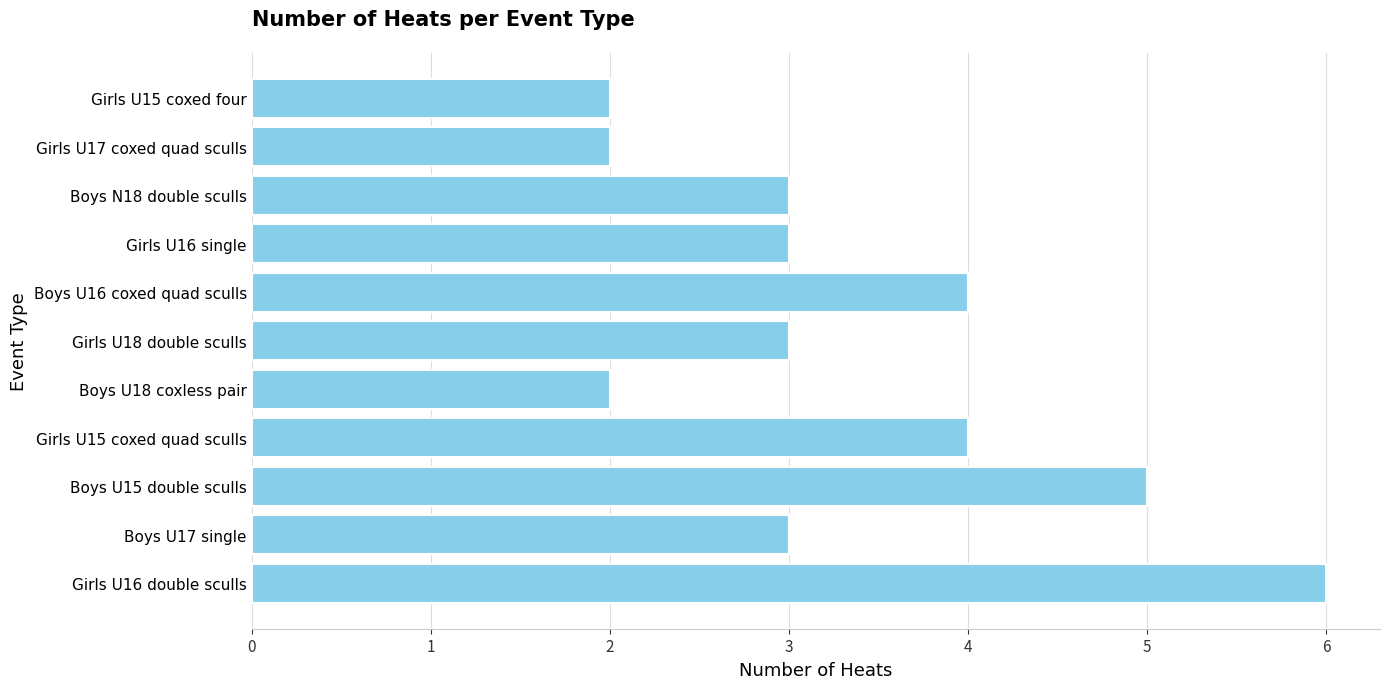

Reading top to bottom, transcribe all the data shown in this chart.

Girls U15 coxed four=2	Girls U17 coxed quad sculls=2	Boys N18 double sculls=3	Girls U16 single=3	Boys U16 coxed quad sculls=4	Girls U18 double sculls=3	Boys U18 coxless pair=2	Girls U15 coxed quad sculls=4	Boys U15 double sculls=5	Boys U17 single=3	Girls U16 double sculls=6